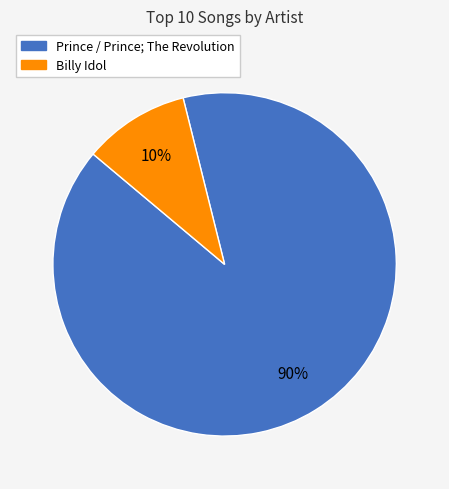

Is it true that Prince / Prince; The Revolution is 90% of the pie?

True